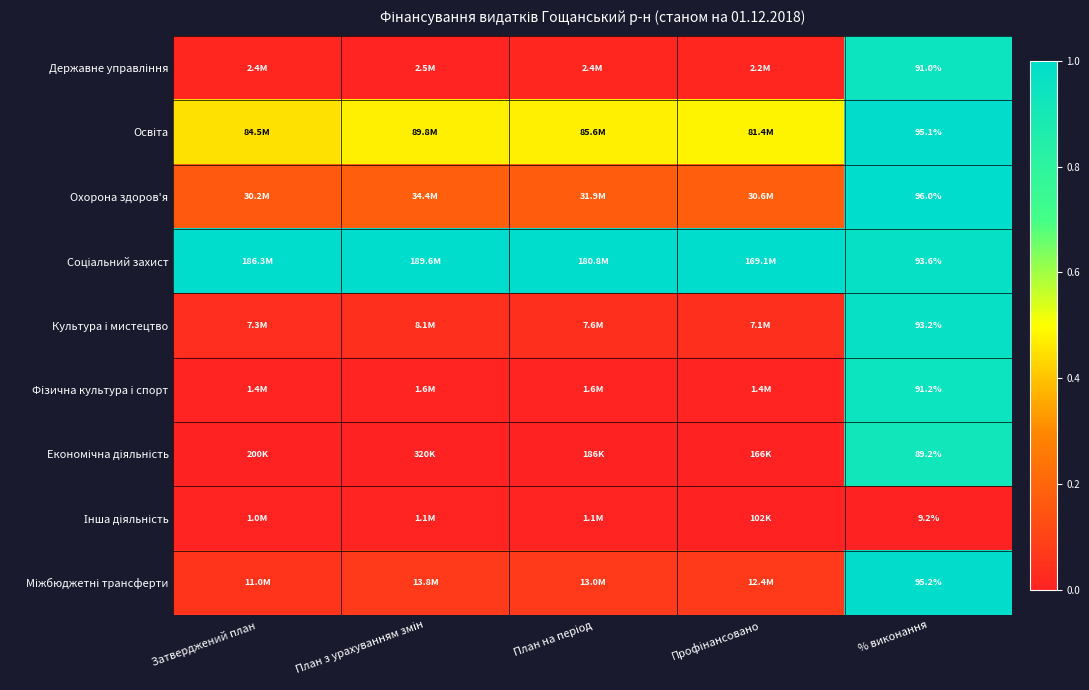

How many data points does each series have?

5